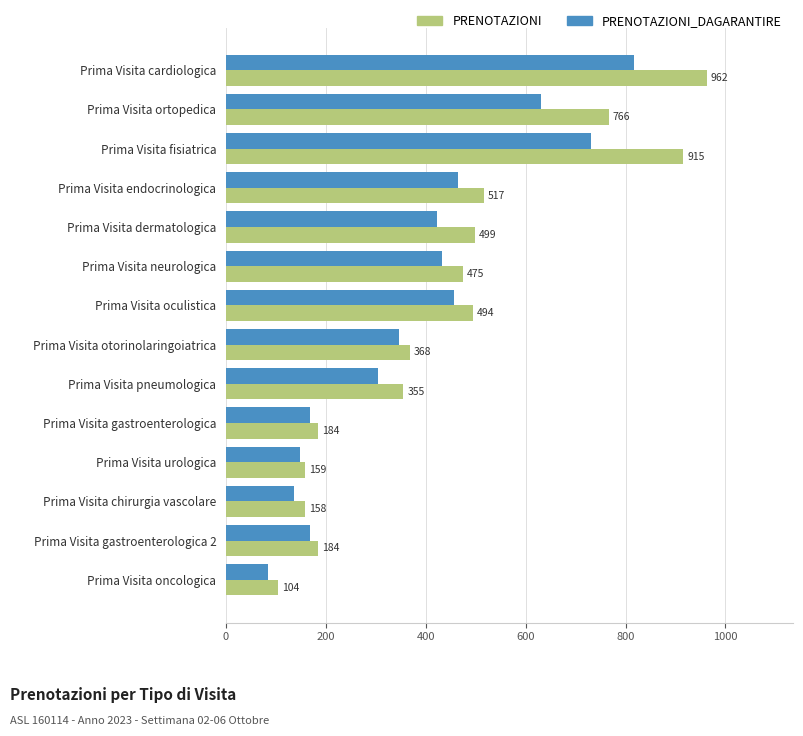

Is the value of PRENOTAZIONI_DAGARANTIRE at Prima Visita pneumologica greater than the value of PRENOTAZIONI at Prima Visita oculistica?

No